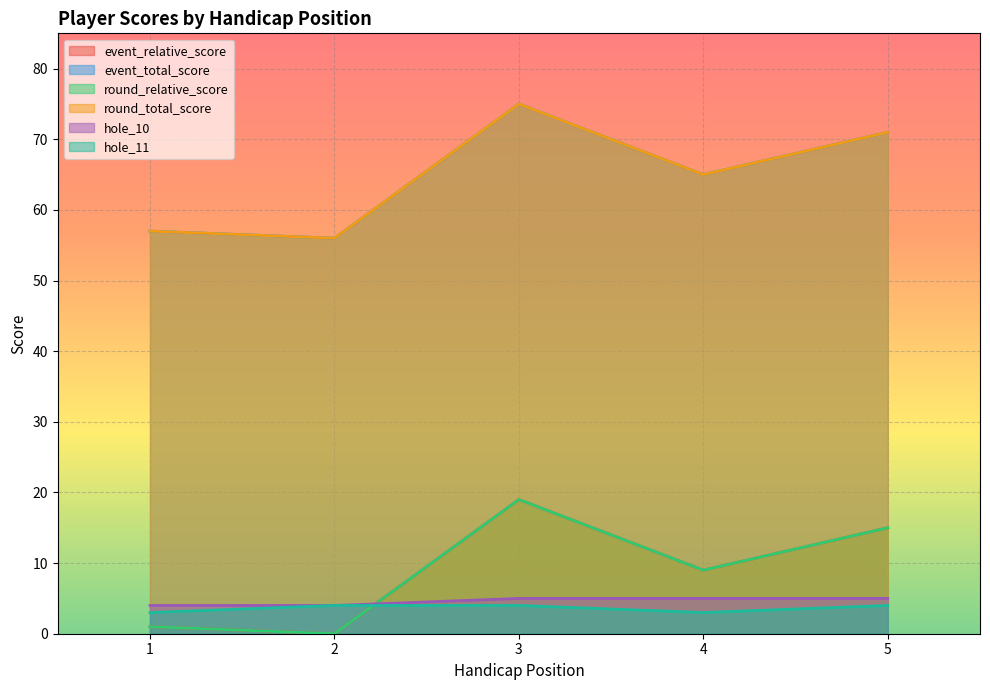

At how many categories does at least one series exceed 42?

5